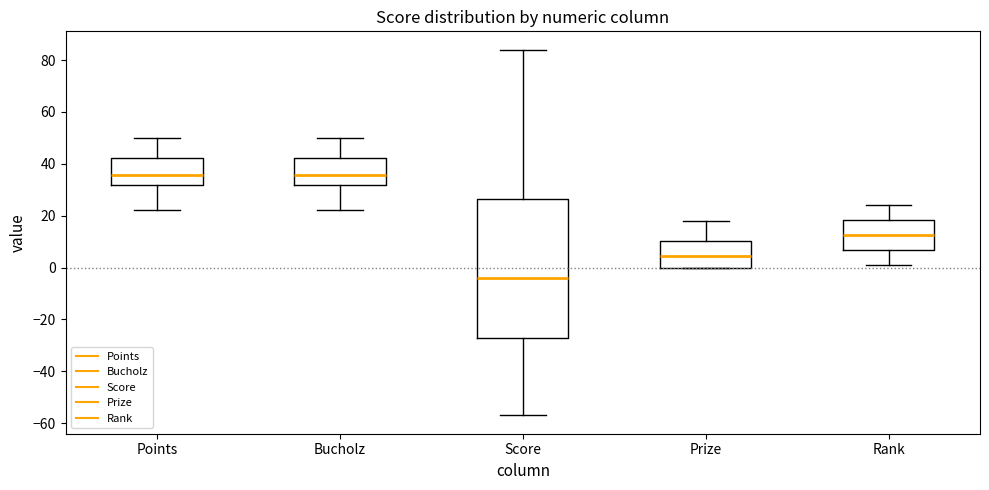

Where does the upper whisker of the box for Rank end on the y-axis? The values are not printed on the chart, so give them approximately, as read against the axis.

24